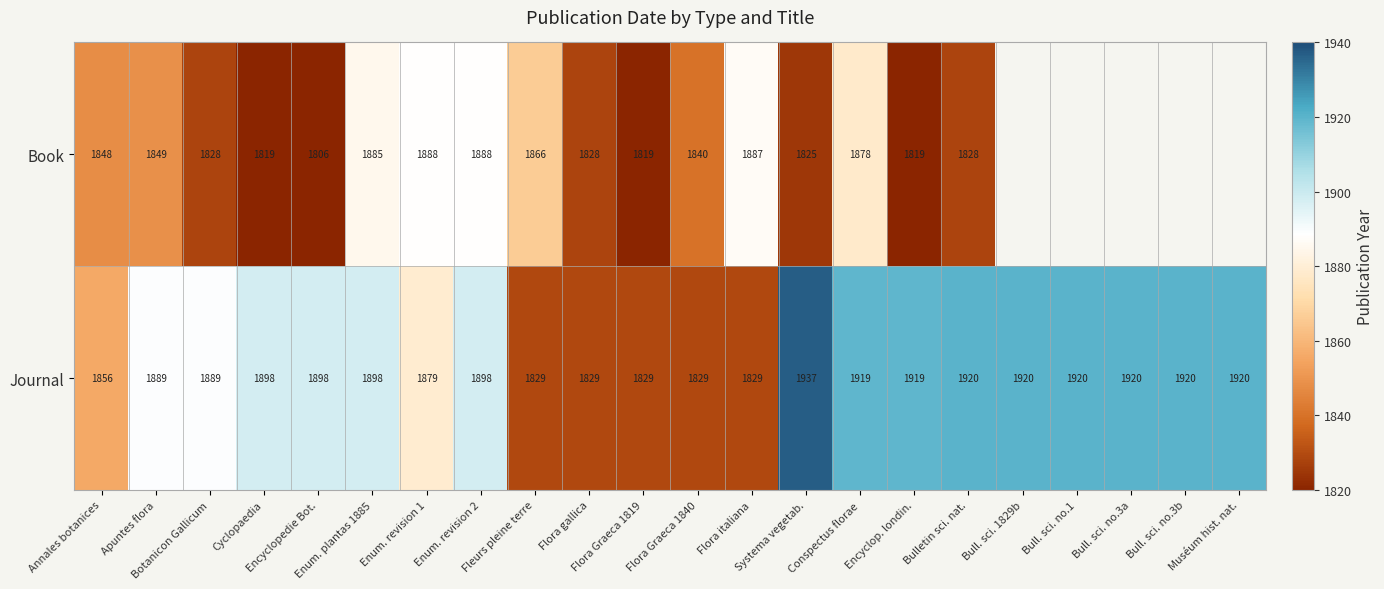

At which category does the chart reach its minimum across all series?

Encyclopedie Bot.